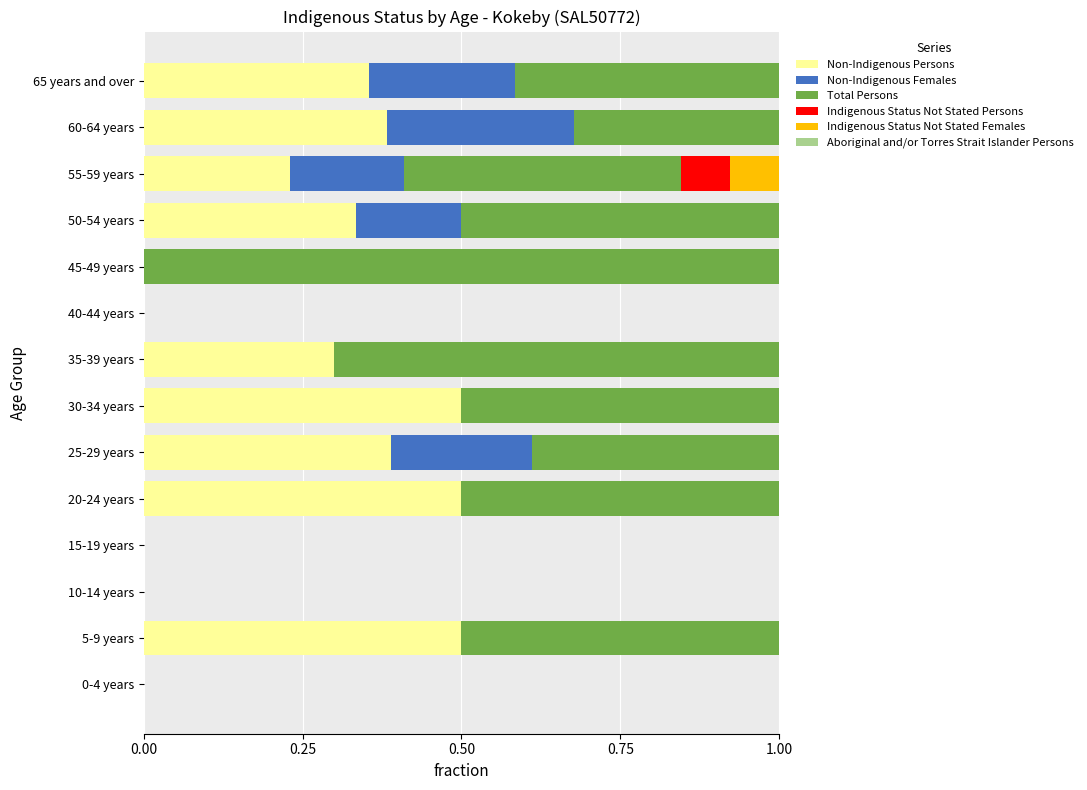

What is the total value across all series at 60-64 years?

1.0